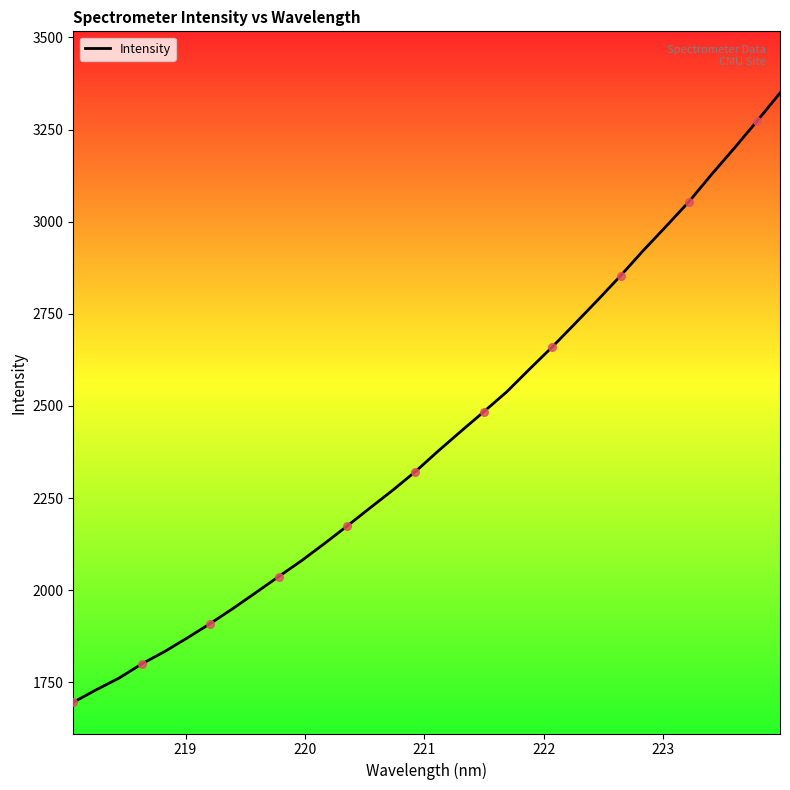

What is the difference between the maximum and minimum values?

1653.2